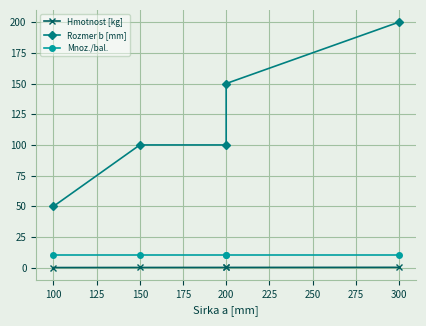

Reading left to right, extract all data points from this chart.

Hmotnost [kg]: 0.1	0.2	0.2	0.2	0.3
Rozmer b [mm]: 50.0	100.0	100.0	150.0	200.0
Mnoz./bal.: 10.0	10.0	10.0	10.0	10.0